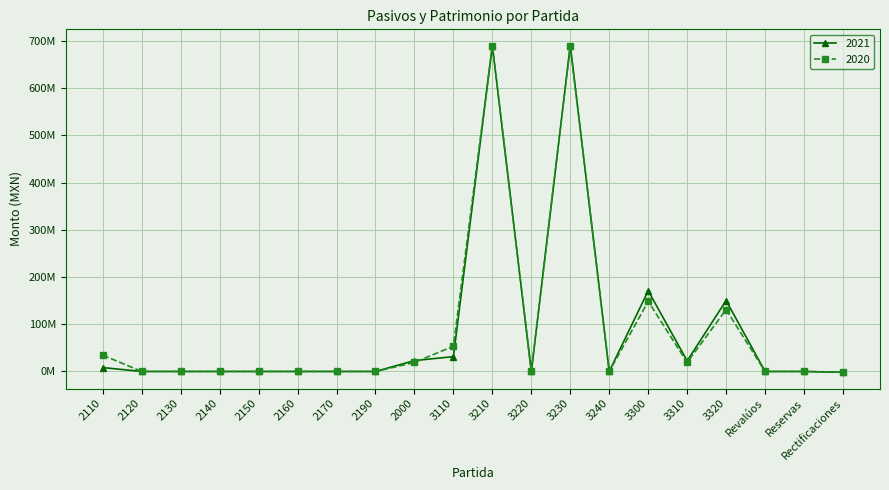

Does the chart have visible grid lines?

Yes